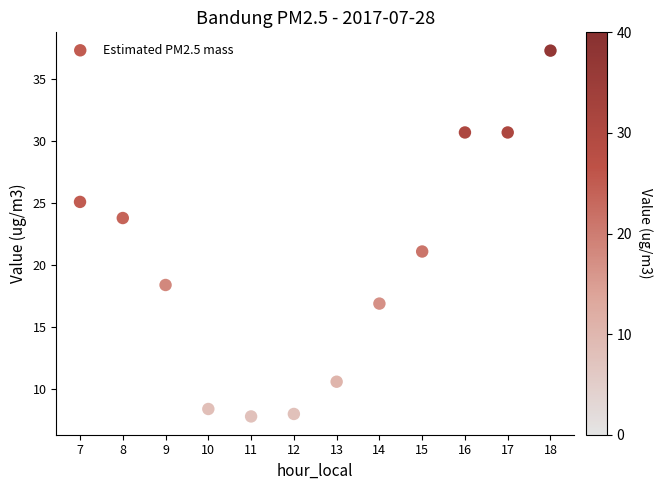

What is the range of Y values (max minus min)?

29.5